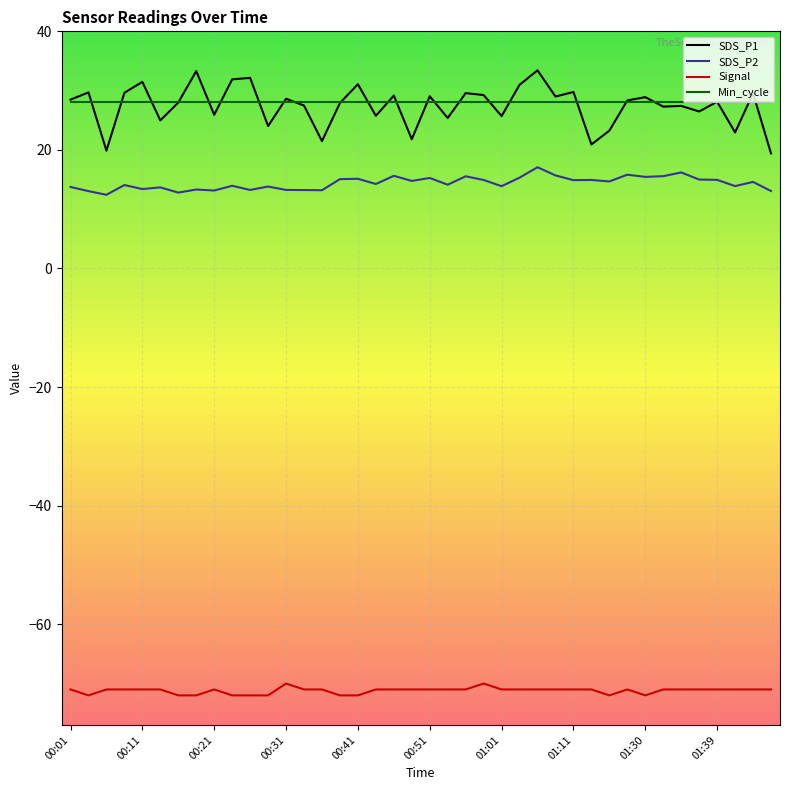

List the series in order of their peak value, highest first.

SDS_P1, Min_cycle, SDS_P2, Signal